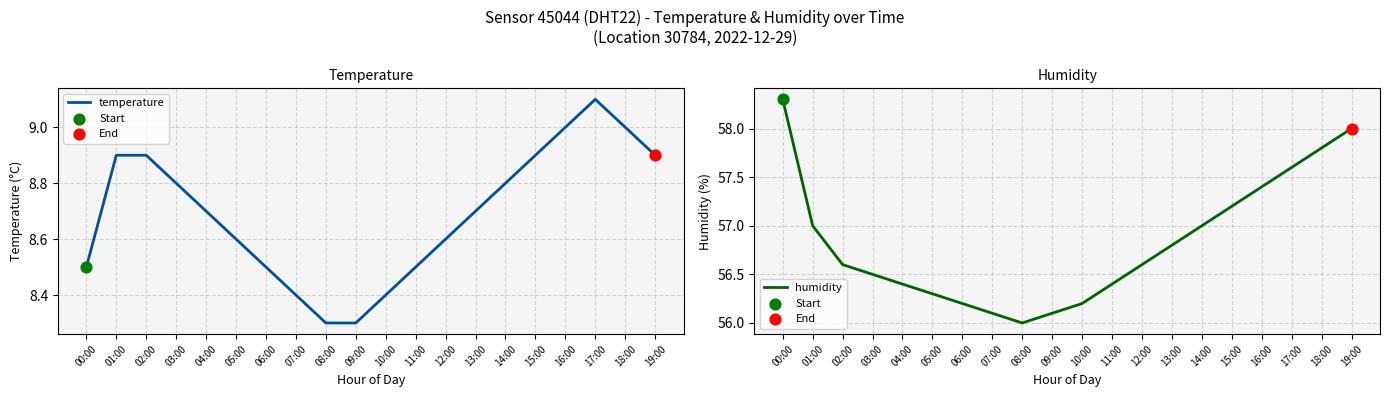

At which category is the sum across all series the highest?

19:00